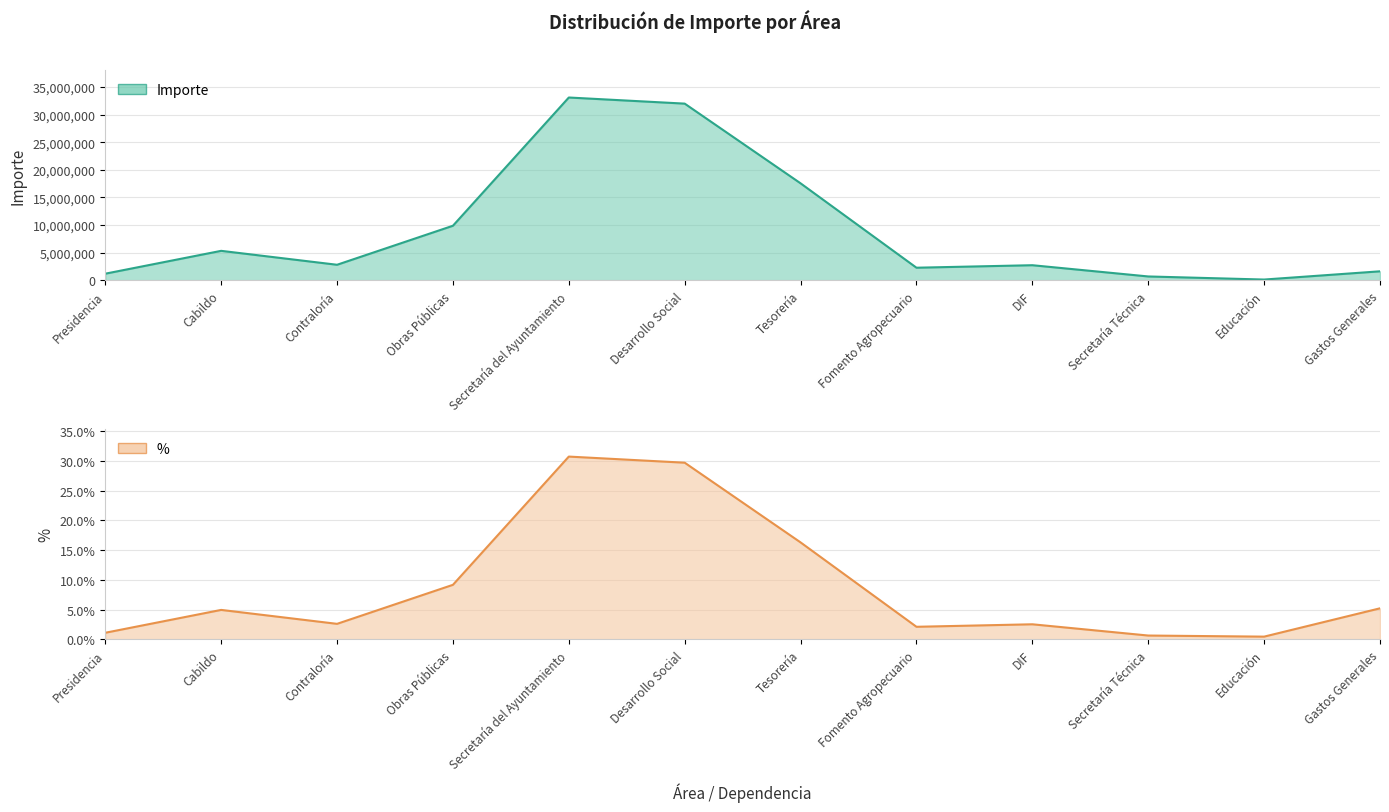

What is the difference between the highest and lowest values at Secretaría Técnica?

706644.0